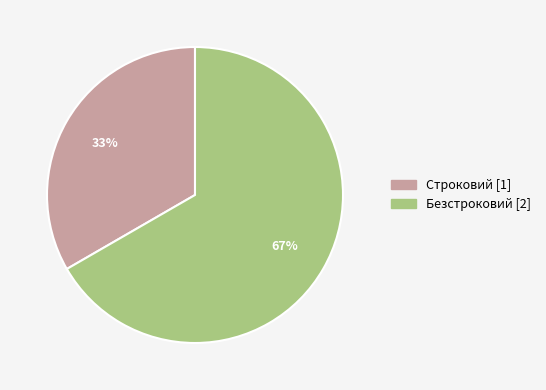

What is the smallest slice in the pie chart?

Строковий